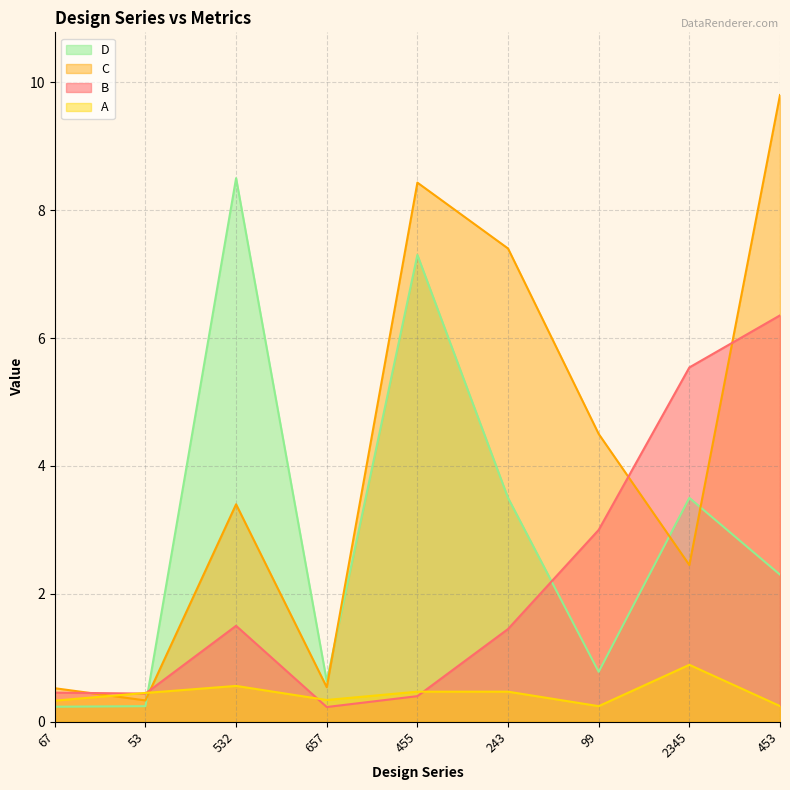

Where do A and B first cross each other?

67 and 53